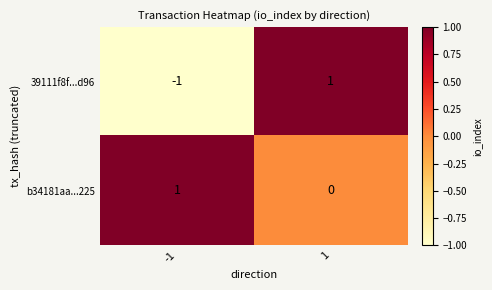

List the series in order of their overall mean, highest first.

b34181aa...225, 39111f8f...d96